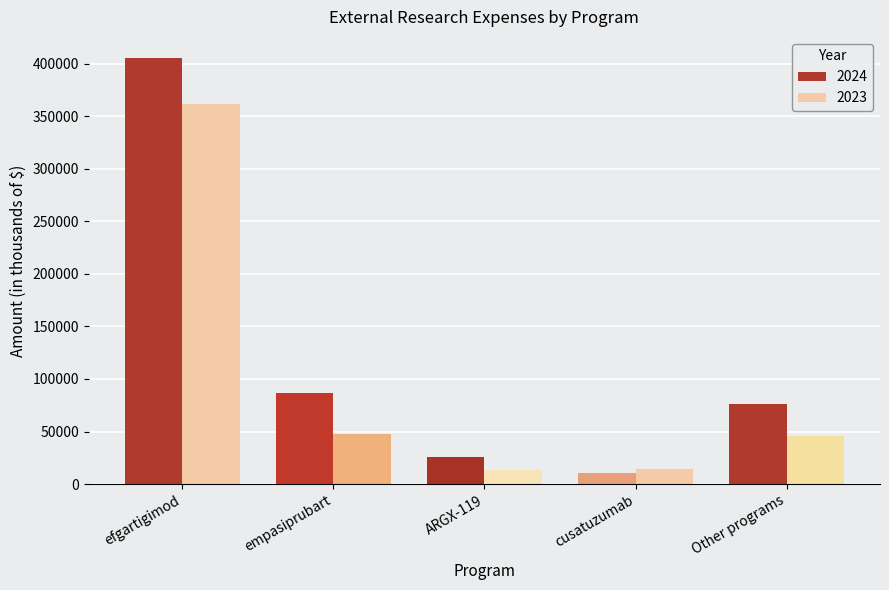

At which label is 2023 closest to 187703?

empasiprubart